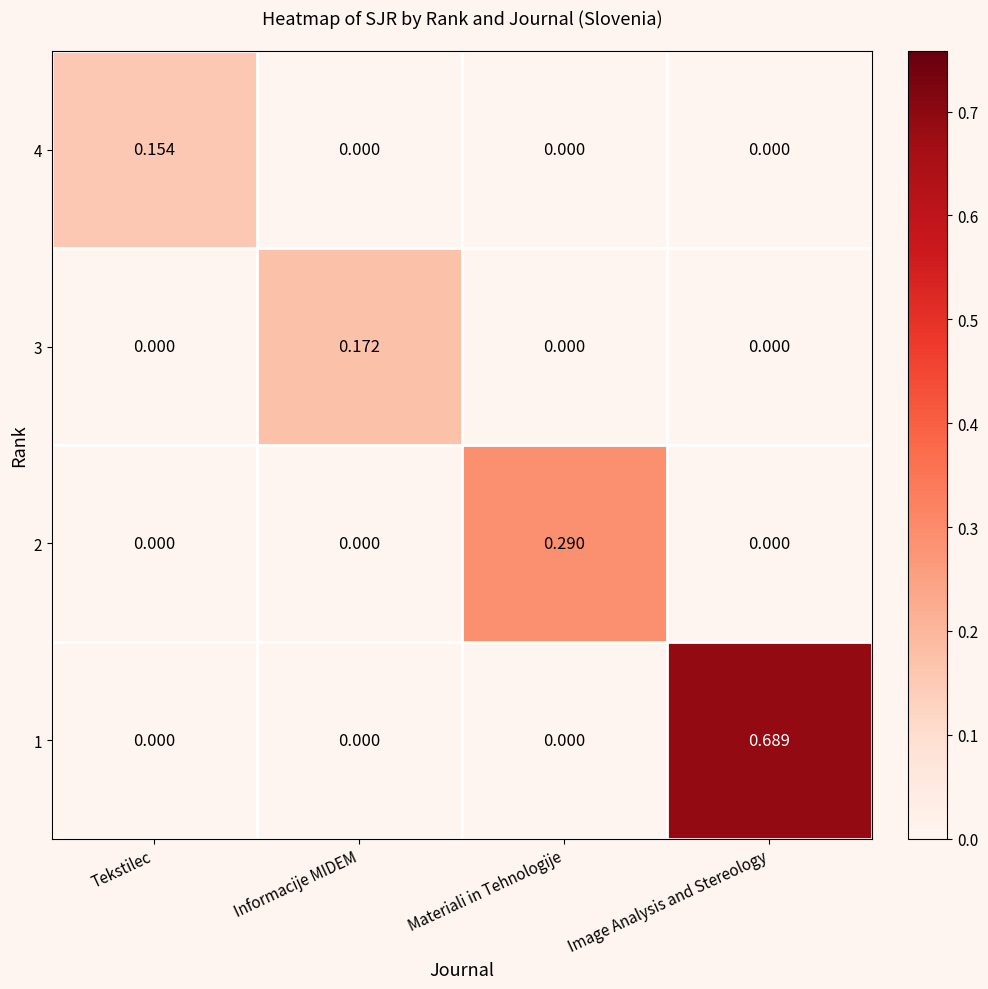

At which category is the sum across all series the highest?

Image Analysis and Stereology